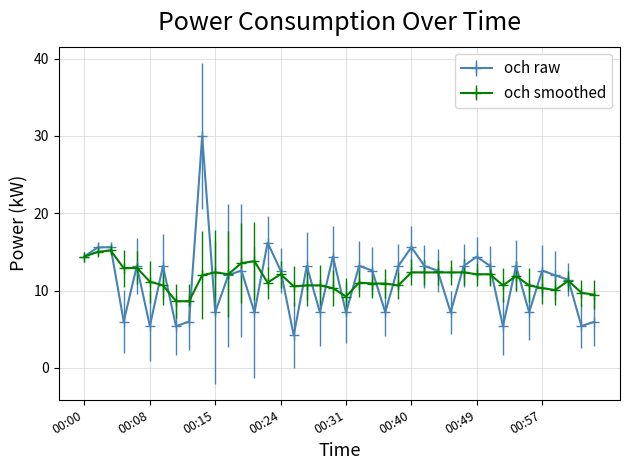

Which series has the largest range (max minus min)?

och raw